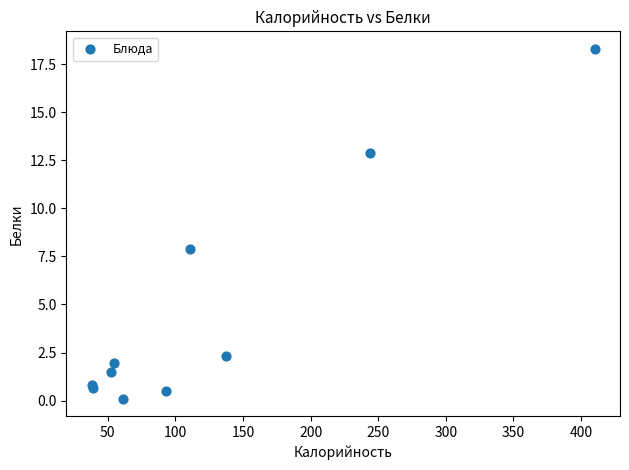

What Y value in the scatter plot is closest to 9?

7.9